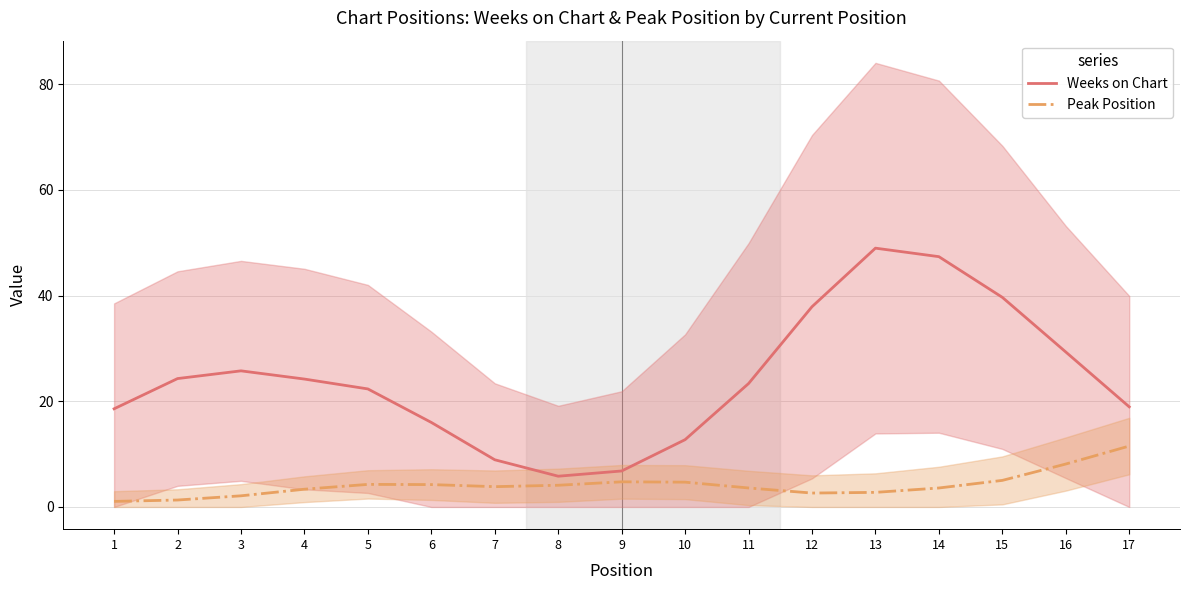

Between 6 and 12, which is larger?

12